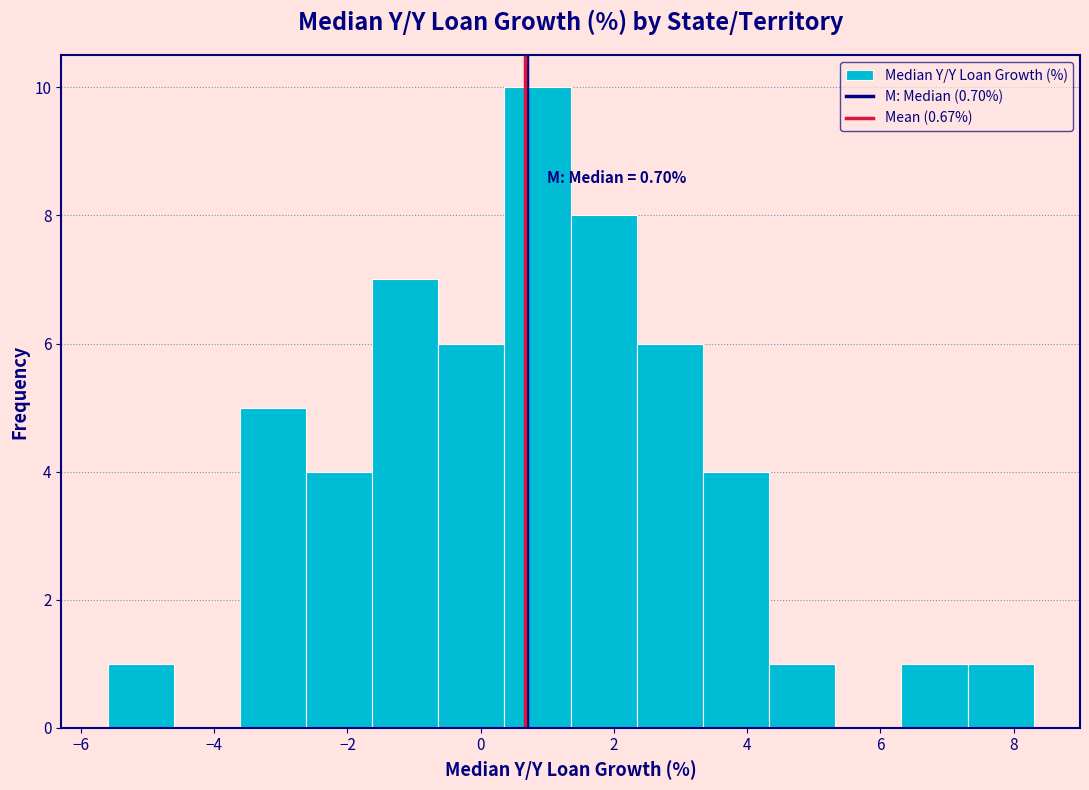

Over which range of the x-axis is the bar tallest?

0.4 to 1.4